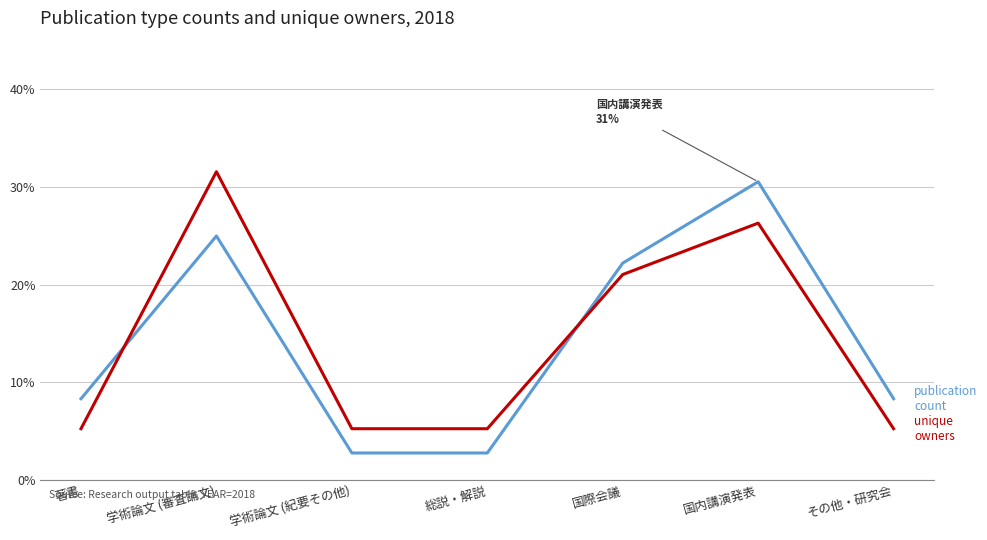

Does the chart display data point markers on the line(s)?

No